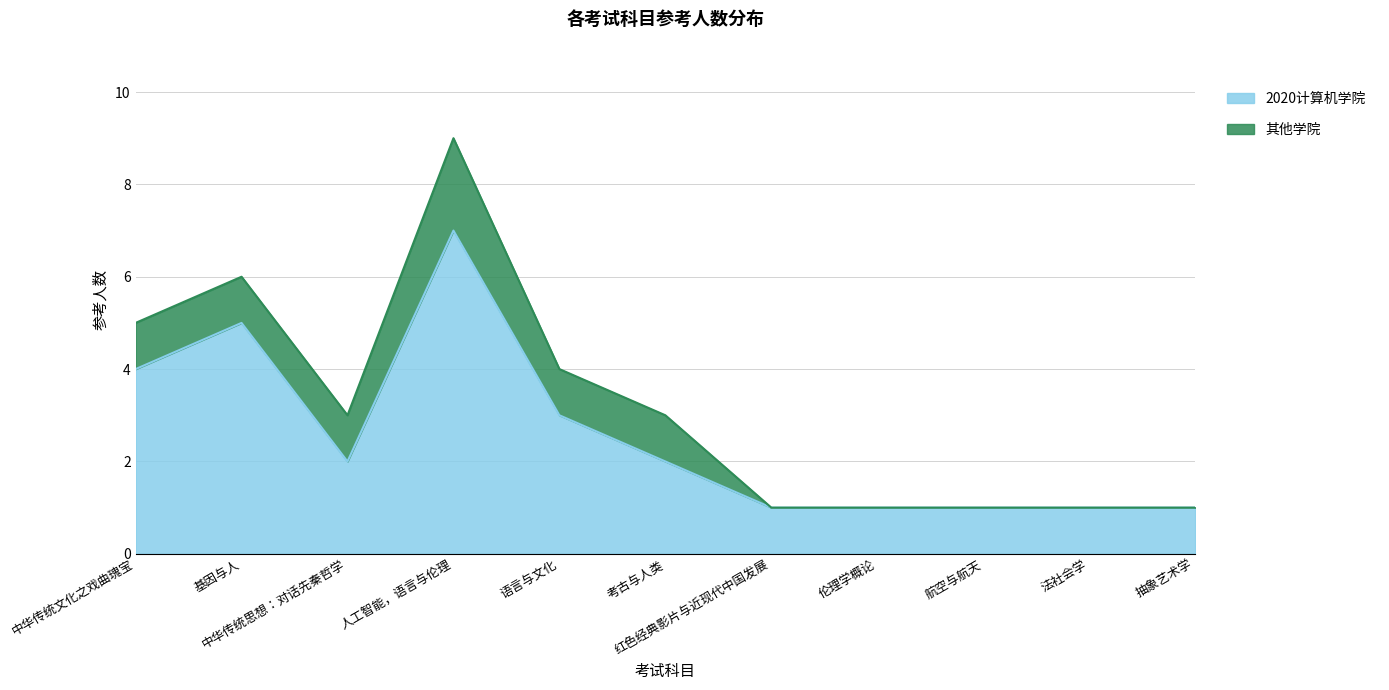

What is the value of the 4th point from the left?

7